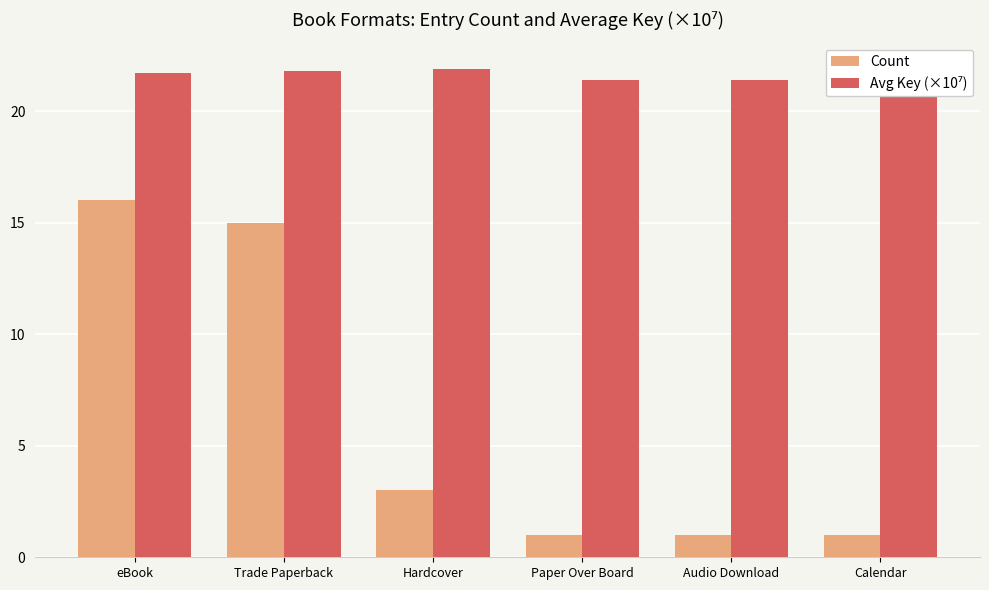

How many bars are there in total?

12